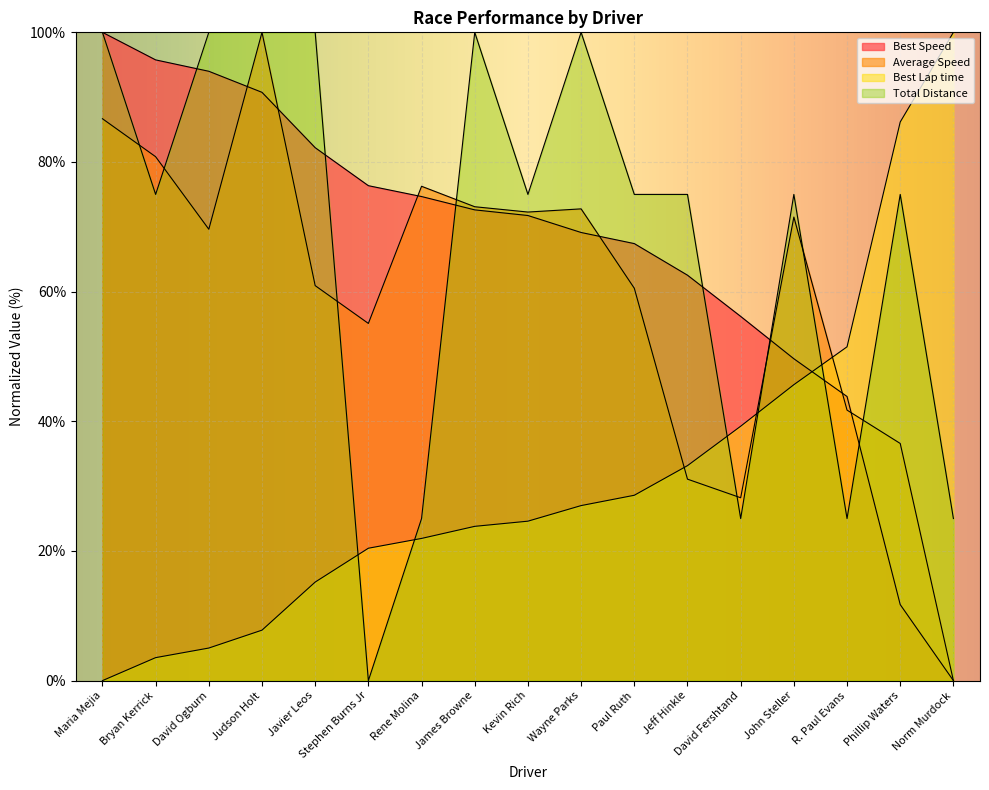

True or false: Best Lap time has a value of 100.0 at Norm Murdock.

True